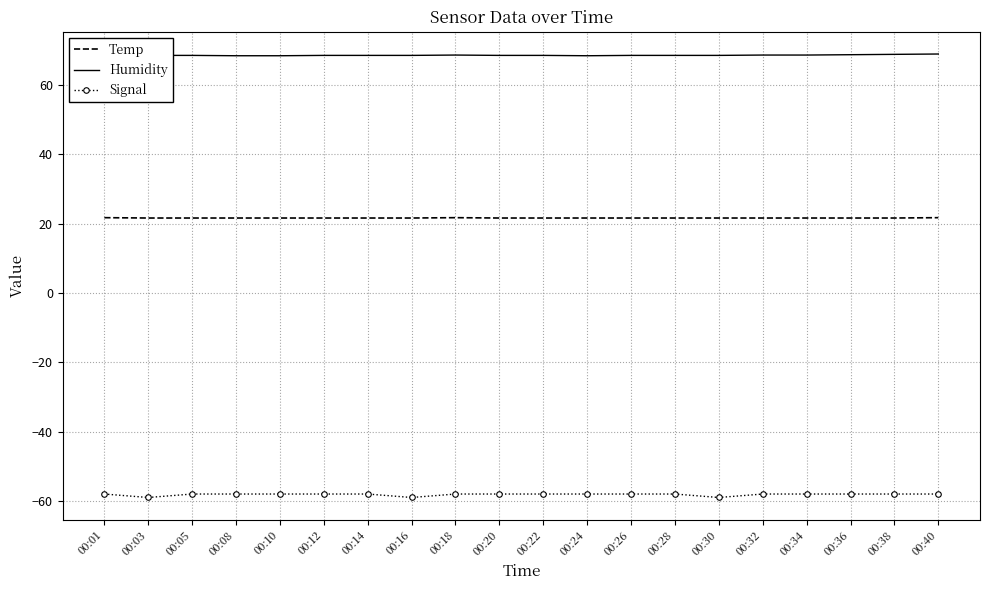

What is the maximum value shown in the chart?

68.9